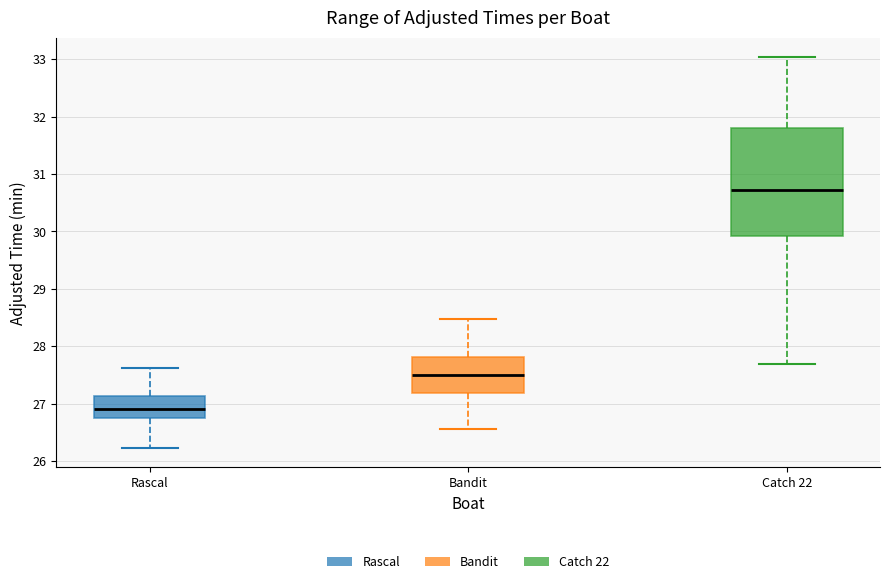

Where does the lower whisker of the box for Catch 22 end on the y-axis? The values are not printed on the chart, so give them approximately, as read against the axis.

27.7